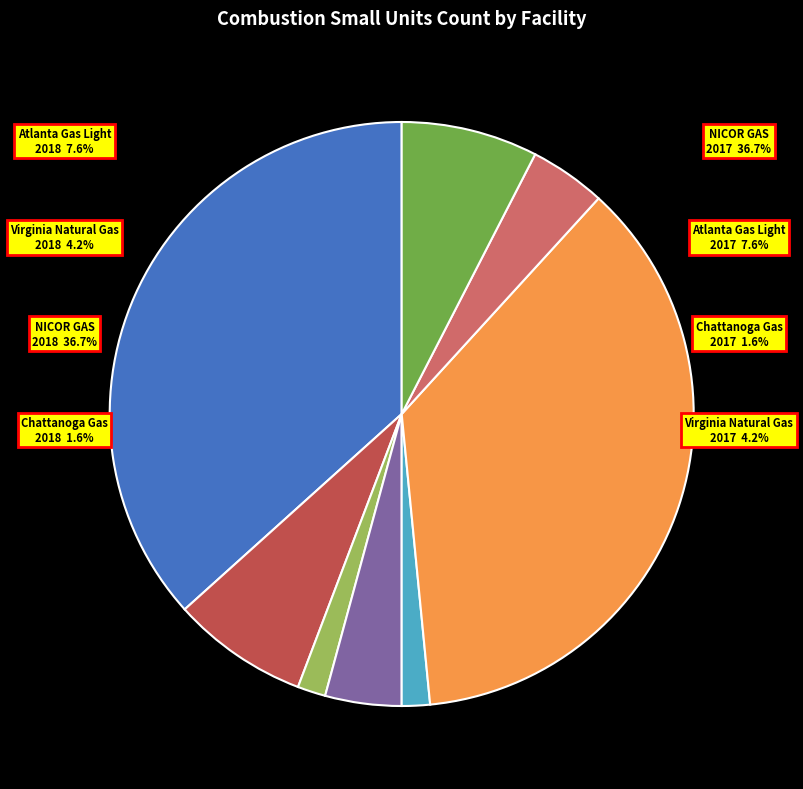

True or false: Chattanoga Gas (2017) accounts for 2% of the total.

True